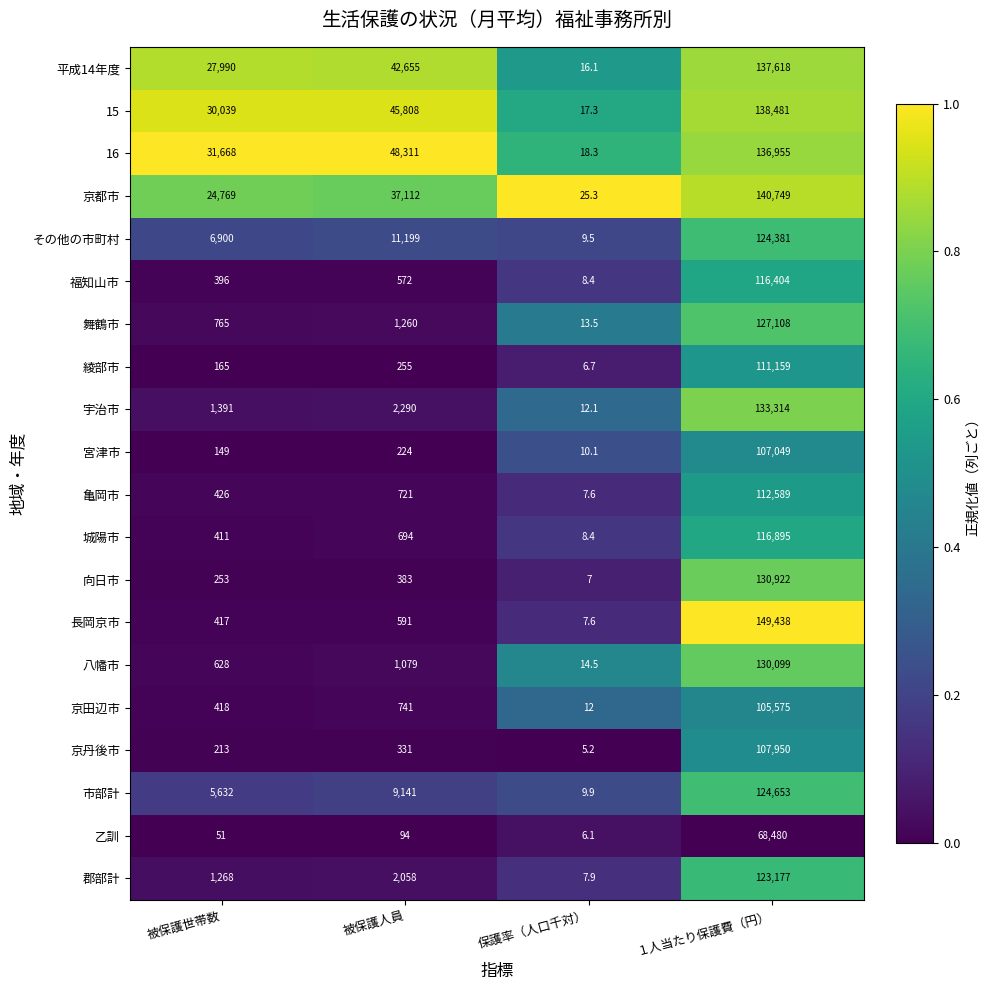

Rank the series at 被保護世帯数 from highest to lowest value.

16, 15, 平成14年度, 京都市, その他の市町村, 市部計, 宇治市, 郡部計, 舞鶴市, 八幡市, 亀岡市, 京田辺市, 長岡京市, 城陽市, 福知山市, 向日市, 京丹後市, 綾部市, 宮津市, 乙訓